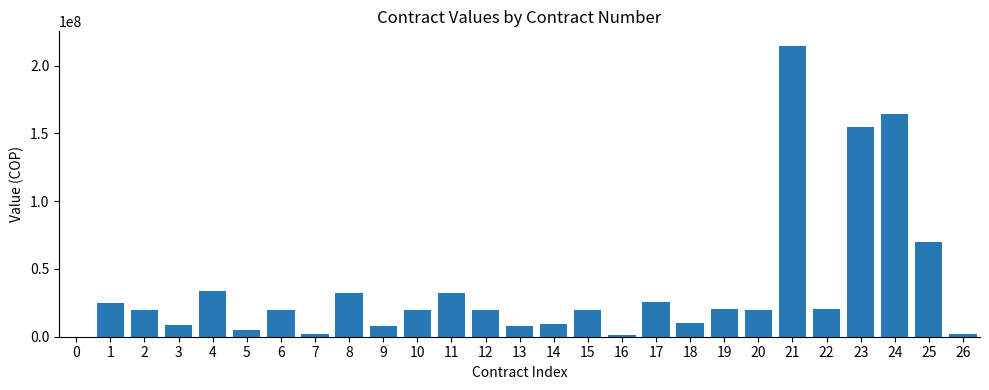

What is the difference between the values at 3 and 11?

23892800